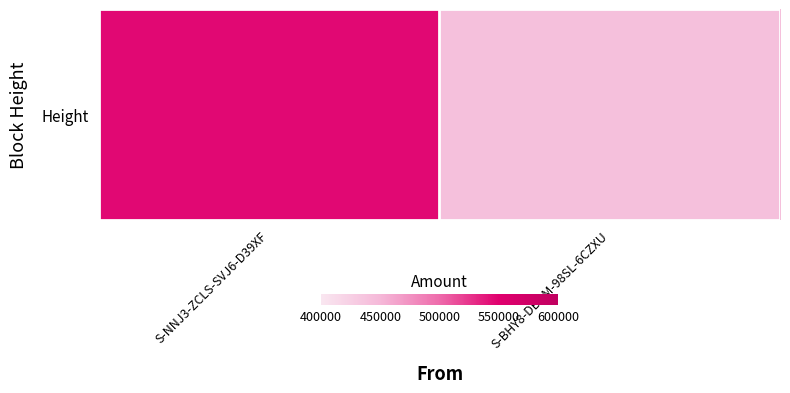

At which label is the value closest to 493151?

S-BHY8-DBBM-98SL-6CZXU